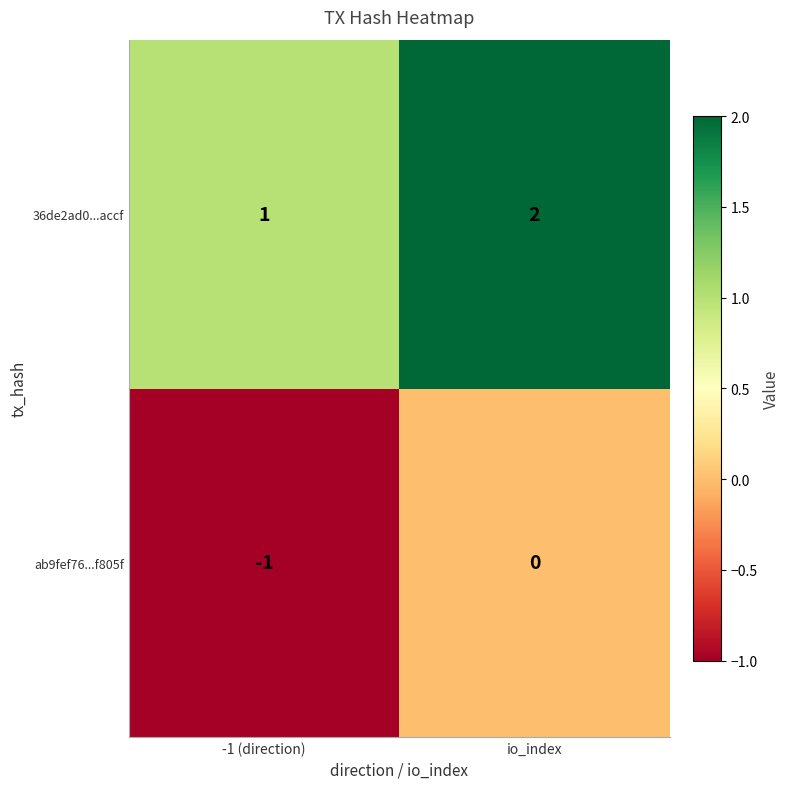

Reading right to left, extract all data points from this chart.

36de2ad0...accf: io_index=2	-1 (direction)=1
ab9fef76...f805f: io_index=0	-1 (direction)=-1